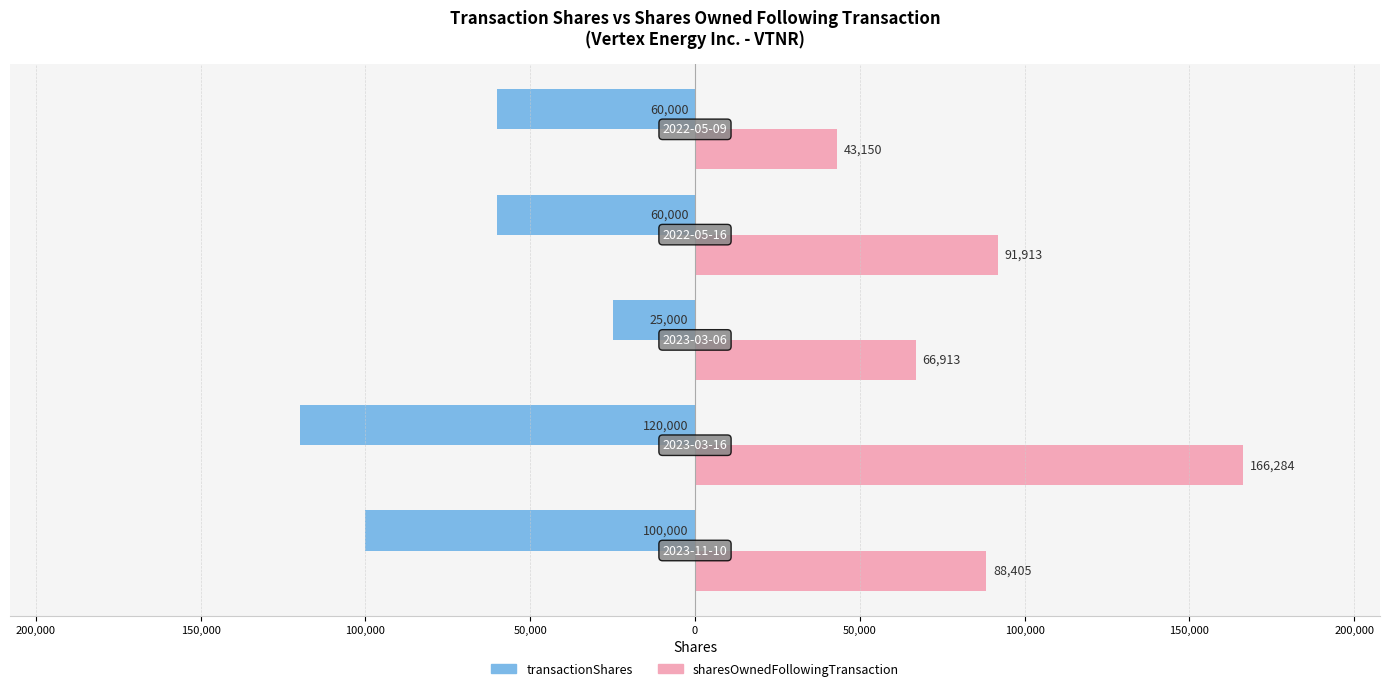

What are all the series names shown in the legend?

transactionShares, sharesOwnedFollowingTransaction